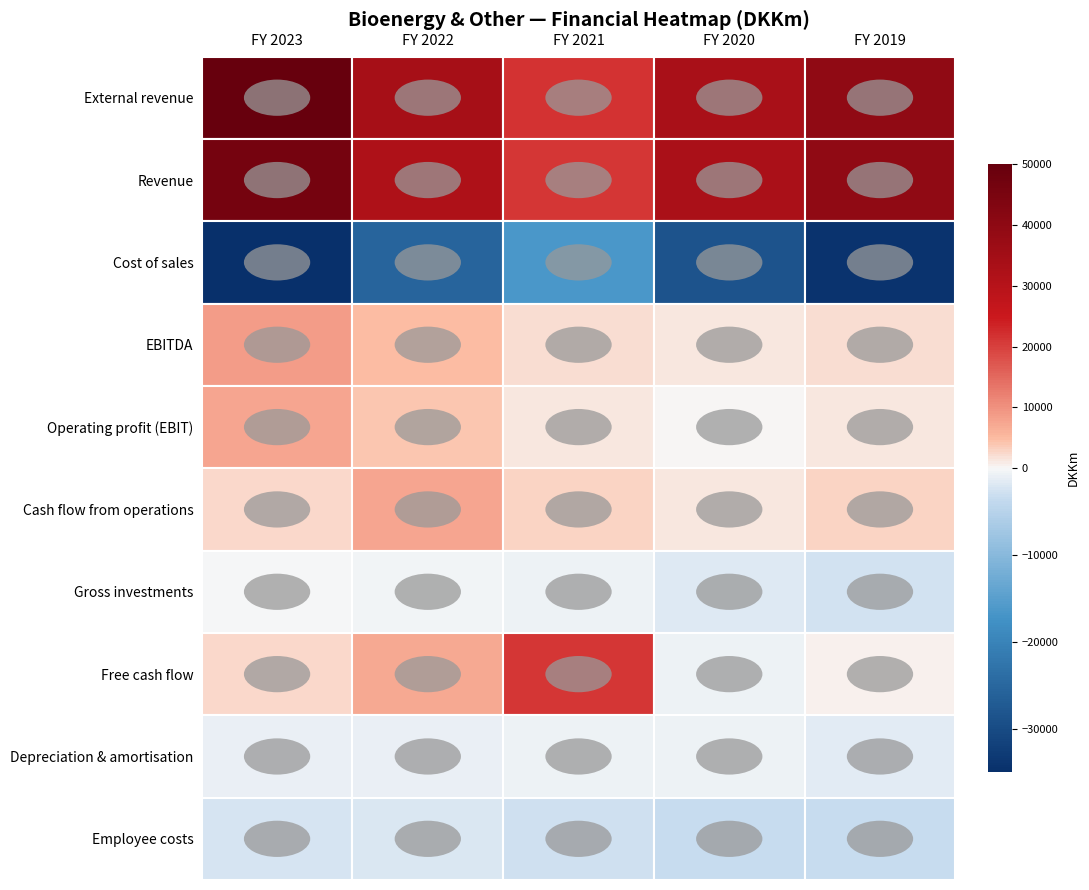

Is the value of Depreciation & amortisation at FY 2019 greater than the value of Operating profit (EBIT) at FY 2021?

No